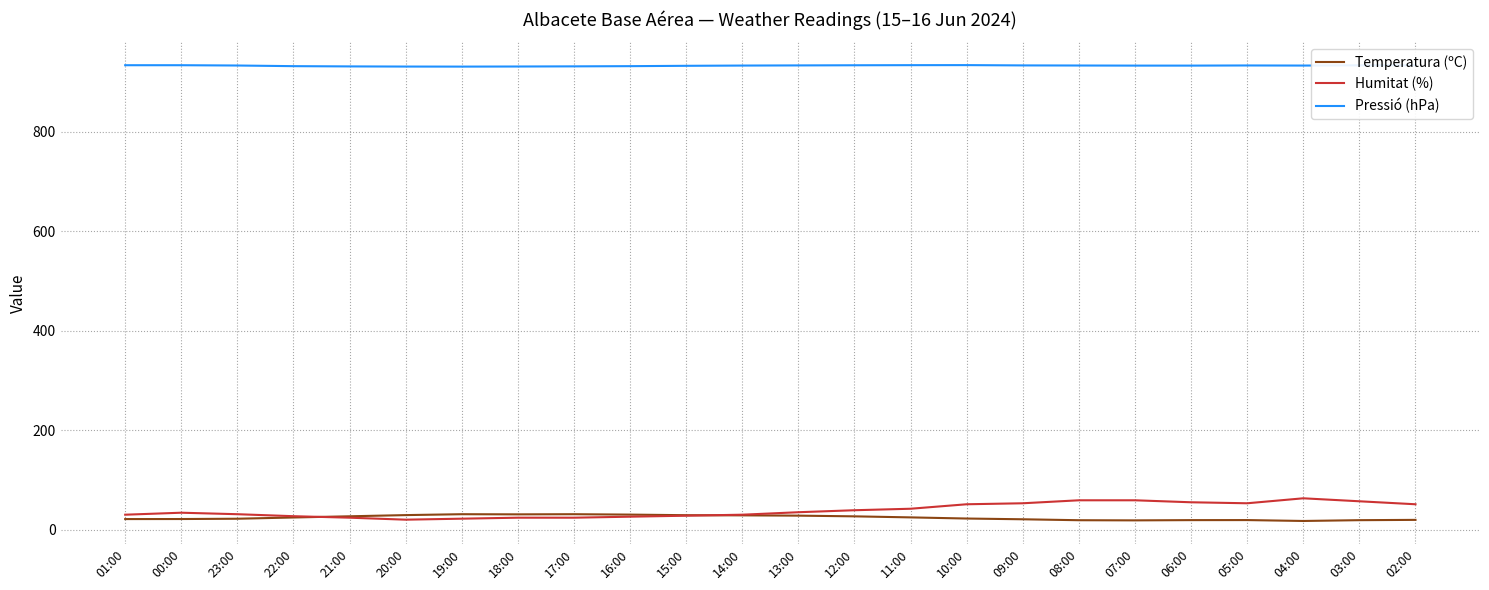

True or false: Humitat (%) has a value of 51.0 at 02:00.

True